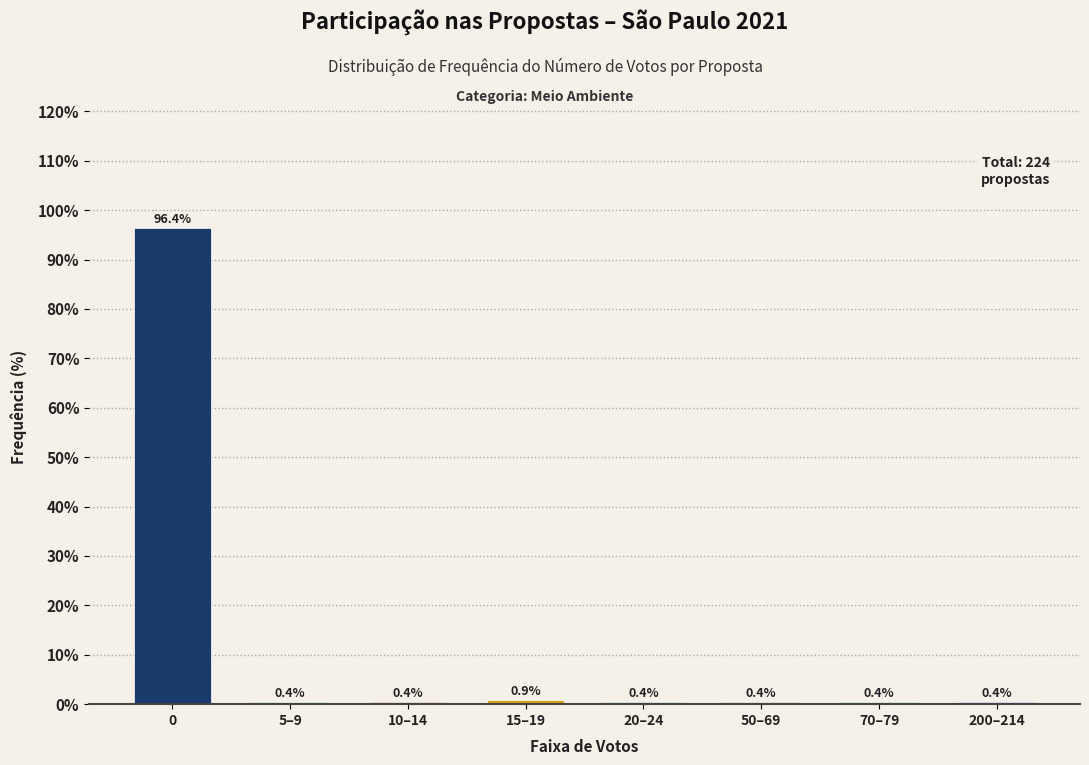

Reading right to left, what are all the values shown in this chart?

0.4	0.4	0.4	0.4	0.9	0.4	0.4	96.4